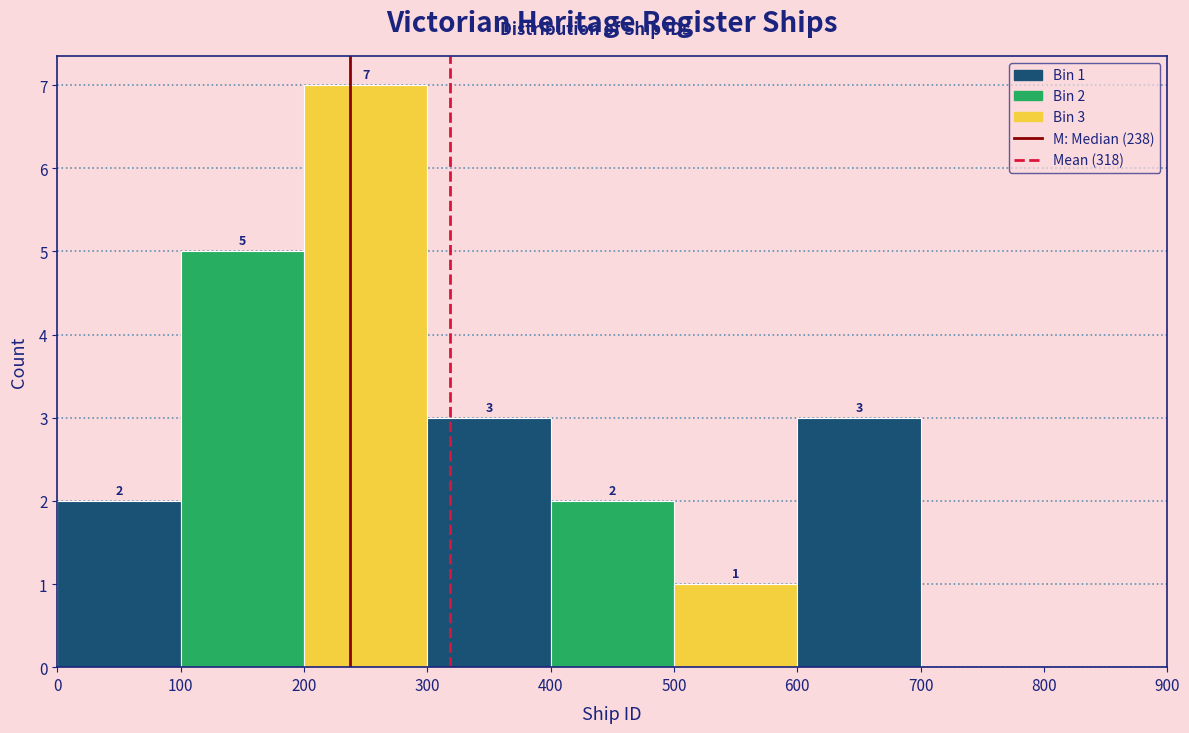

Which range on the x-axis has the tallest bar?

200 to 300